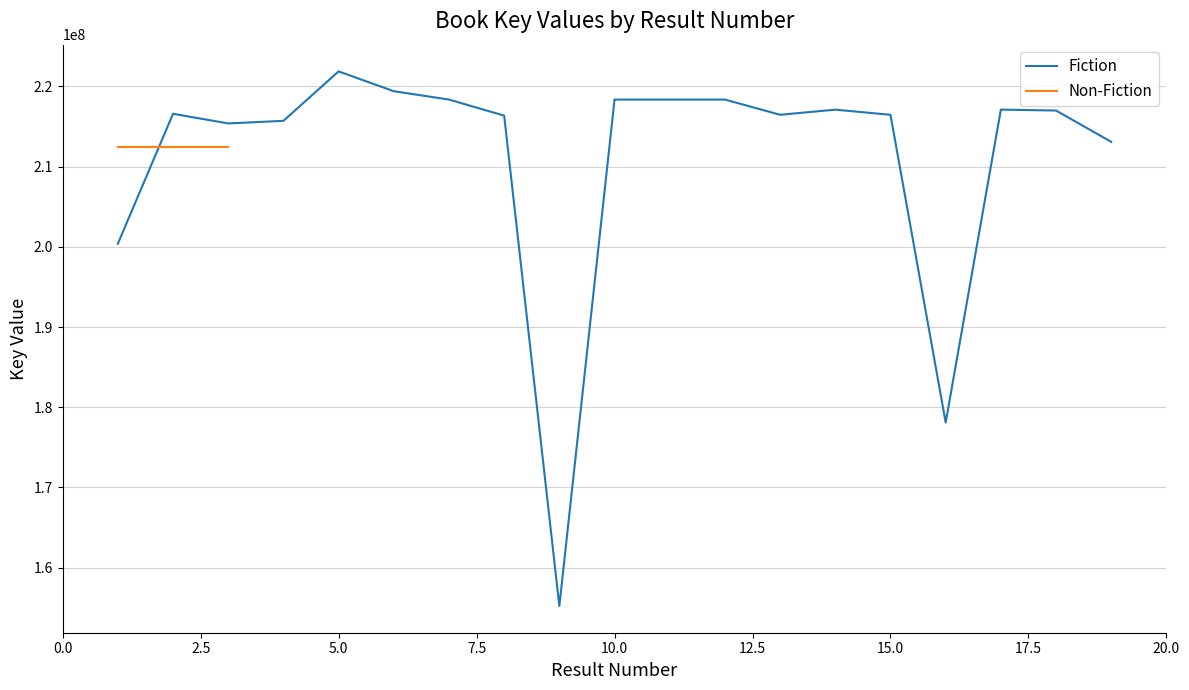

Rank the categories by value from lowest to highest.

9, 16, 1, 19, 3, 4, 8, 15, 13, 2, 18, 14, 17, 7, 11, 12, 10, 6, 5